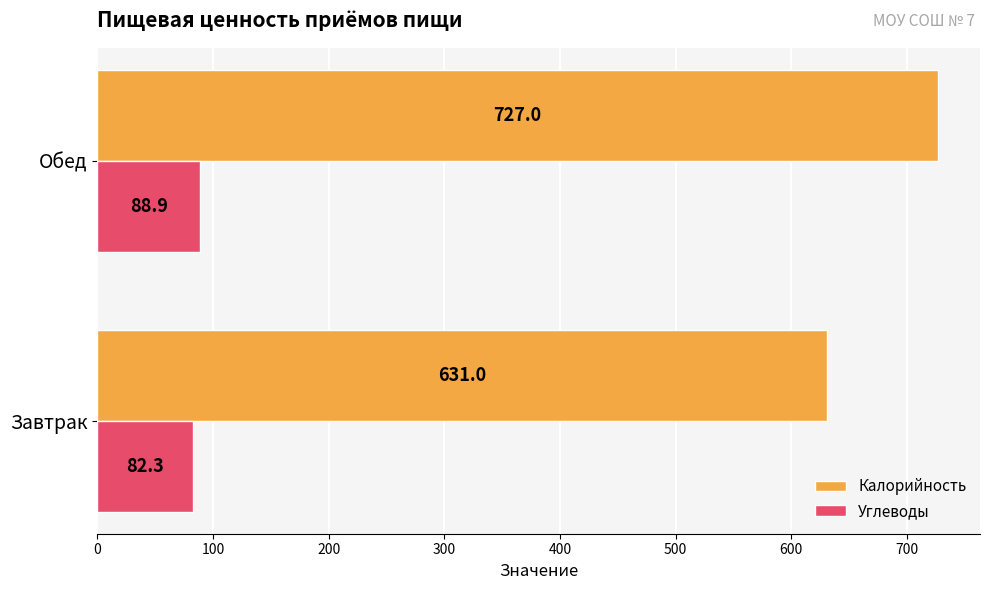

What value does the Углеводы series have at Обед?

88.9